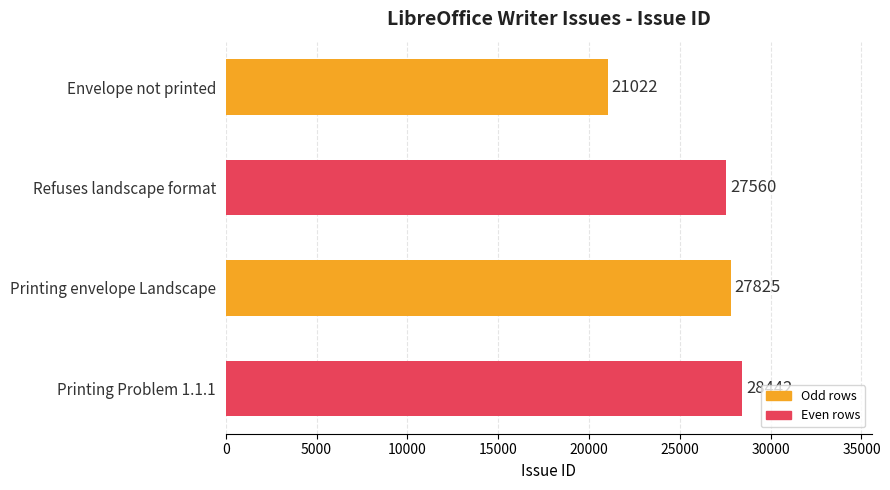

True or false: the data shows 21022 at Envelope not printed.

True